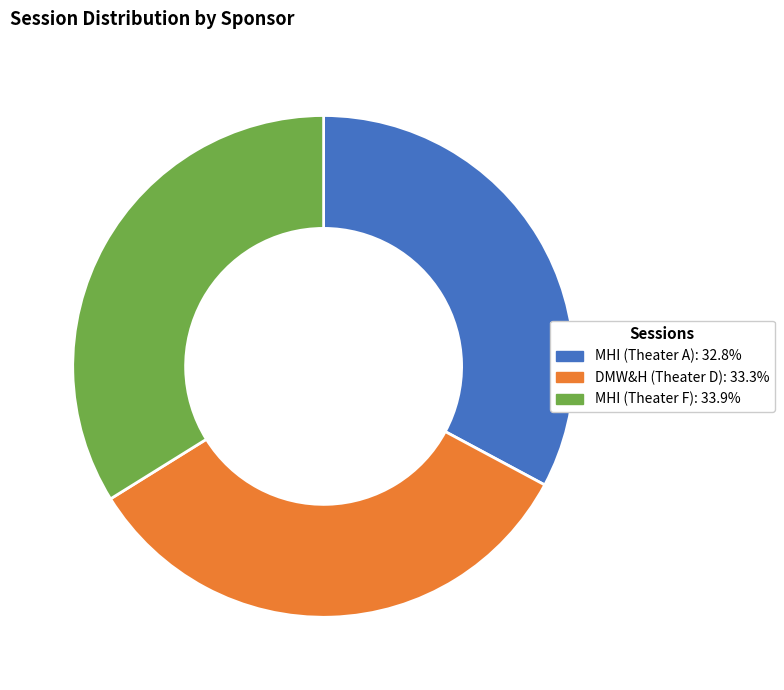

Which category has the biggest portion of the pie?

MHI (Theater F)